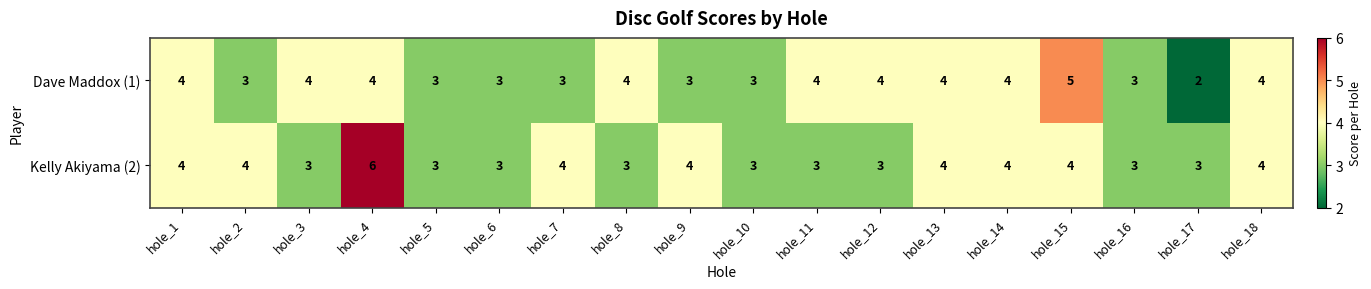

The value of Kelly Akiyama (2) at hole_10 is 3. True or false?

True